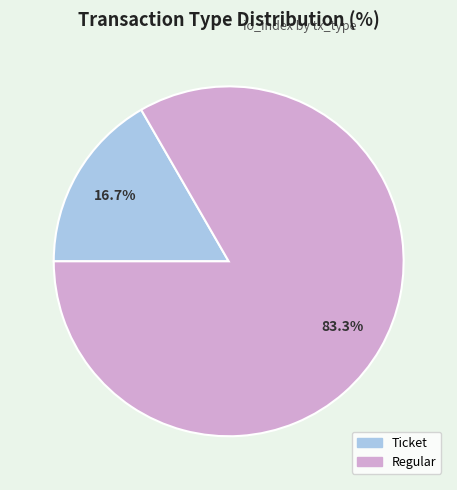

Rank the categories by value from highest to lowest.

Regular, Ticket